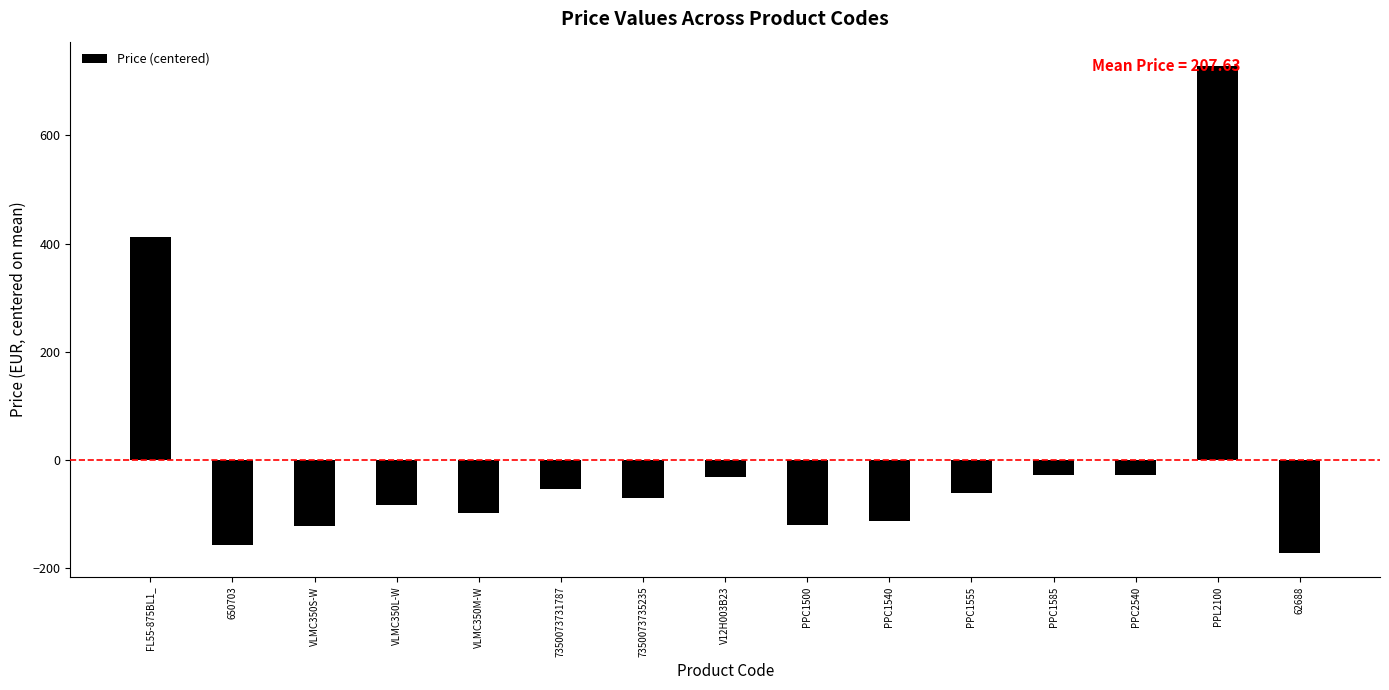

Count the number of categories in the chart.

15